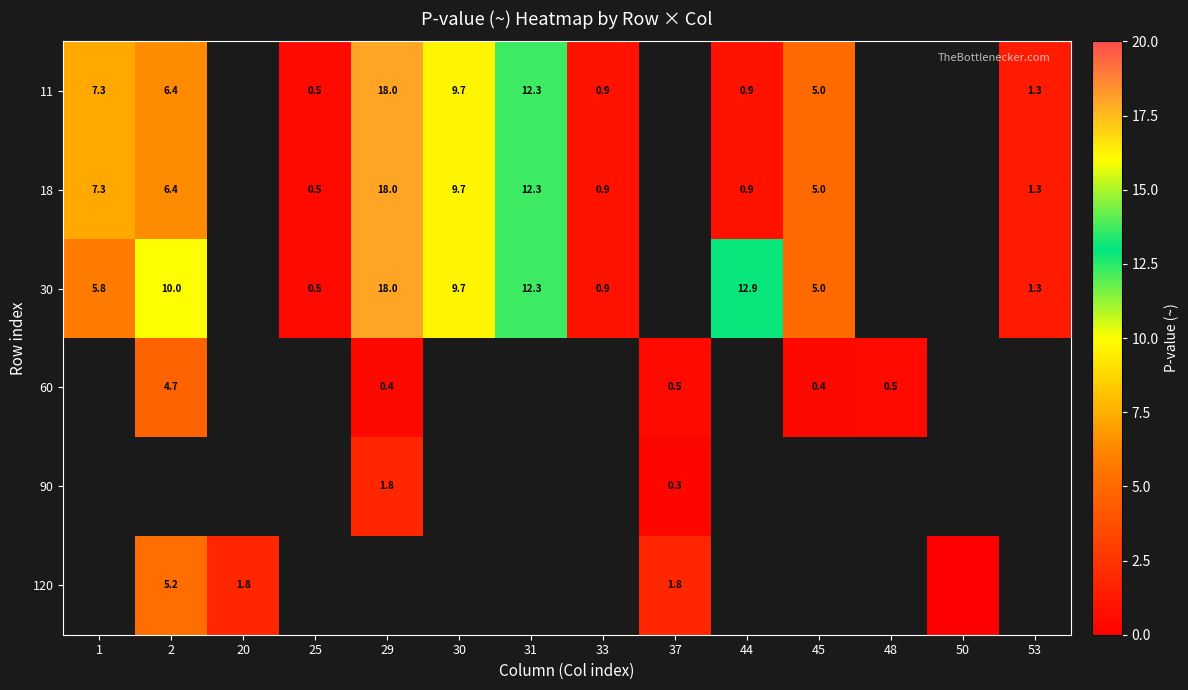

Is it true that 18 equals 11.2 at 2?

False